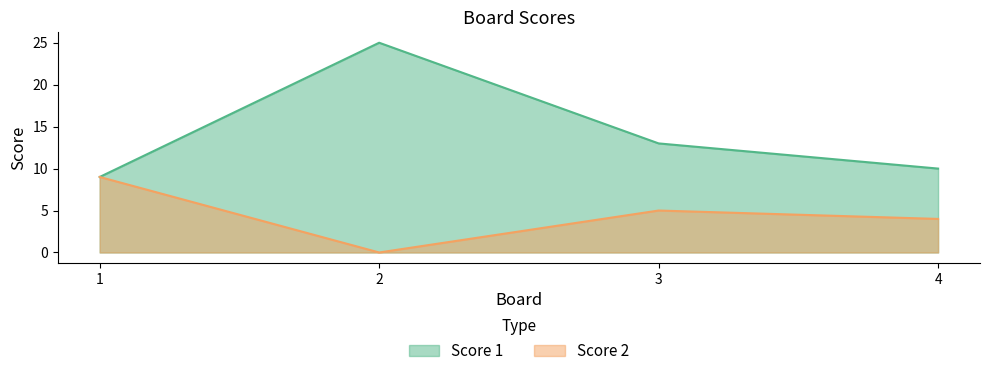

What is the value of the Score 2 point at the 4th from the left?

4